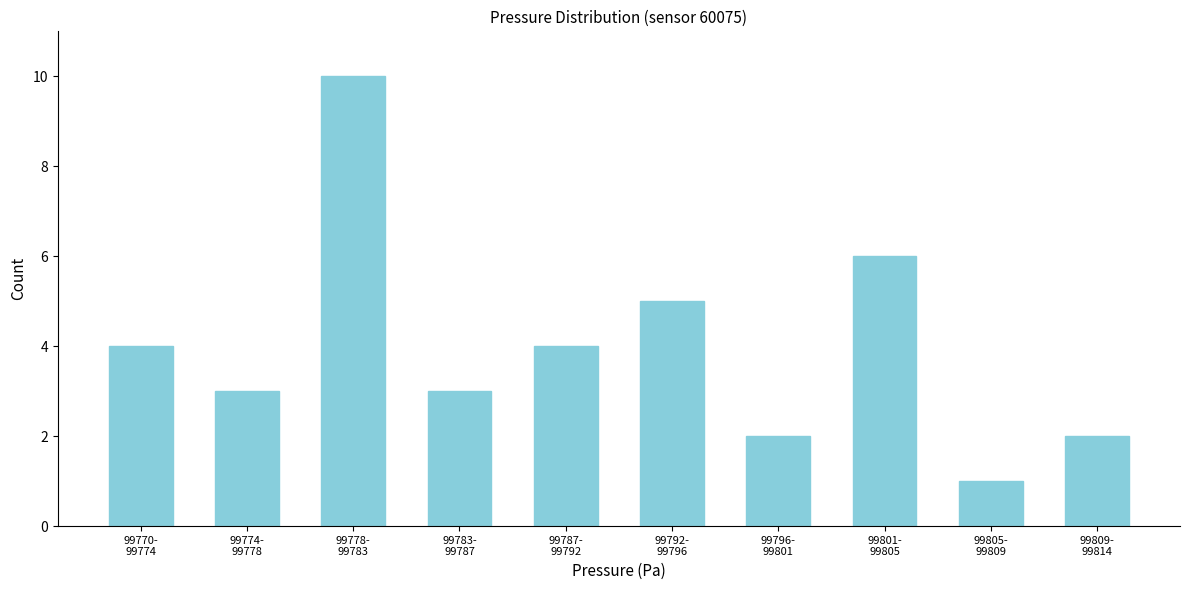

Reading left to right, extract all data points from this chart.

4	3	10	3	4	5	2	6	1	2